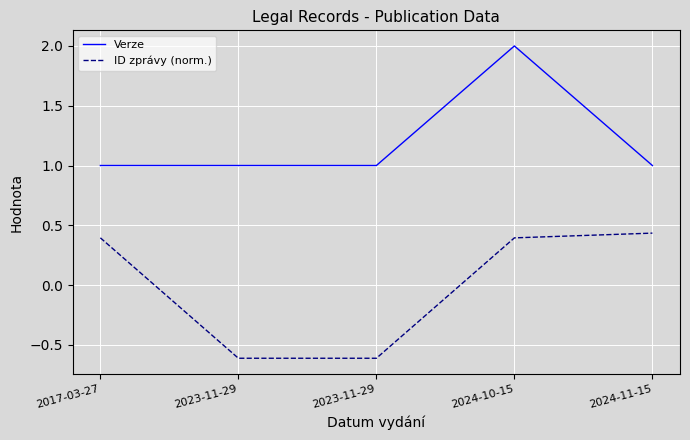

The value of Verze at 2023-11-29 is 1.6. True or false?

False